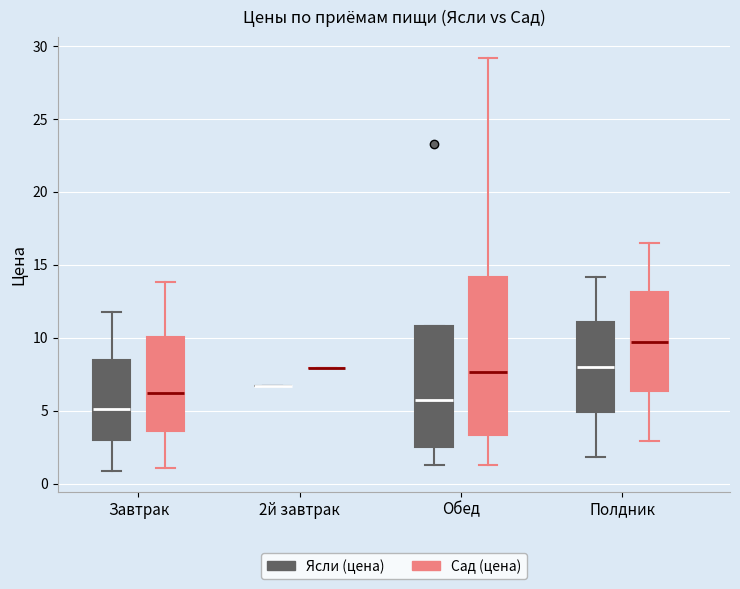

Reading left to right, read every box against the y-axis: the position of its median line, the range the box covers, and the ends of its whiskers. The values are not printed on the chart, so give them approximately, as read against the axis.

Завтрак (Ясли (цена)): median 5.0, box 3.0 to 8.5, whiskers 1.0 to 12.0
Завтрак (Сад (цена)): median 6.0, box 3.5 to 10.0, whiskers 1.0 to 14.0
2й завтрак (Ясли (цена)): box collapsed to a line at 6.5, whiskers 6.5 to 6.5
2й завтрак (Сад (цена)): box collapsed to a line at 8.0, whiskers 8.0 to 8.0
Обед (Ясли (цена)): median 5.5, box 2.5 to 11.0, whiskers 1.5 to 11.0
Обед (Сад (цена)): median 7.5, box 3.5 to 14.0, whiskers 1.5 to 29.0
Полдник (Ясли (цена)): median 8.0, box 5.0 to 11.0, whiskers 2.0 to 14.0
Полдник (Сад (цена)): median 9.5, box 6.5 to 13.0, whiskers 3.0 to 16.5